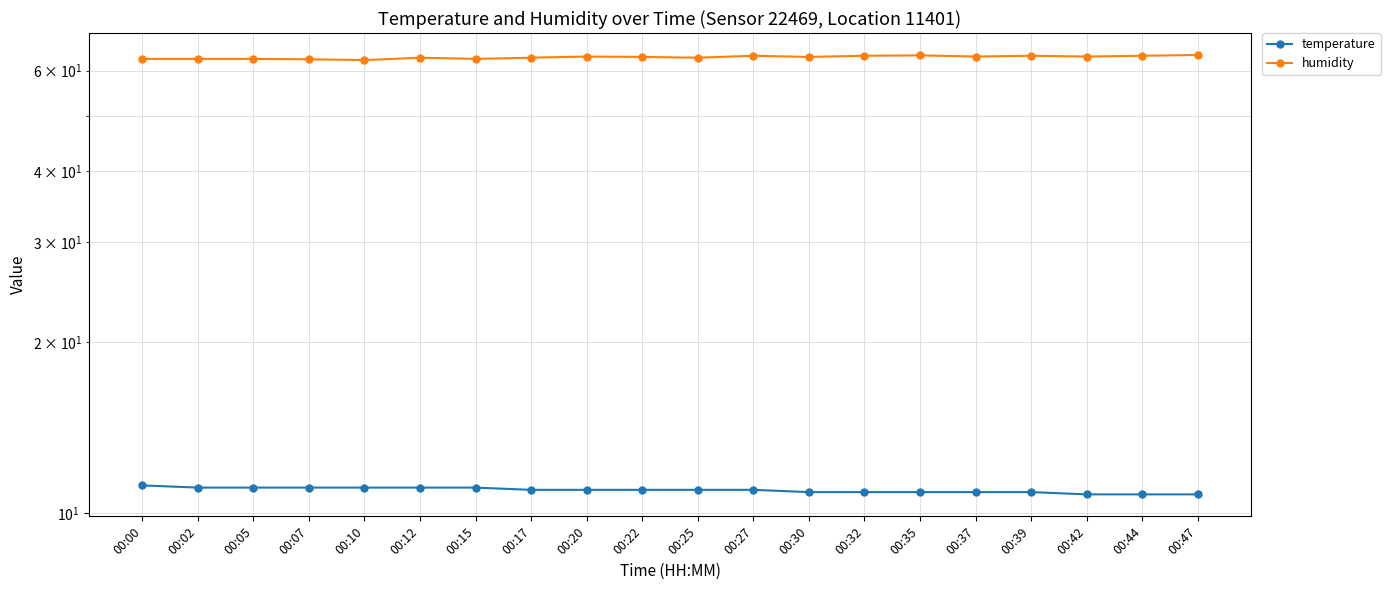

How many values in the humidity series exceed 63?

14